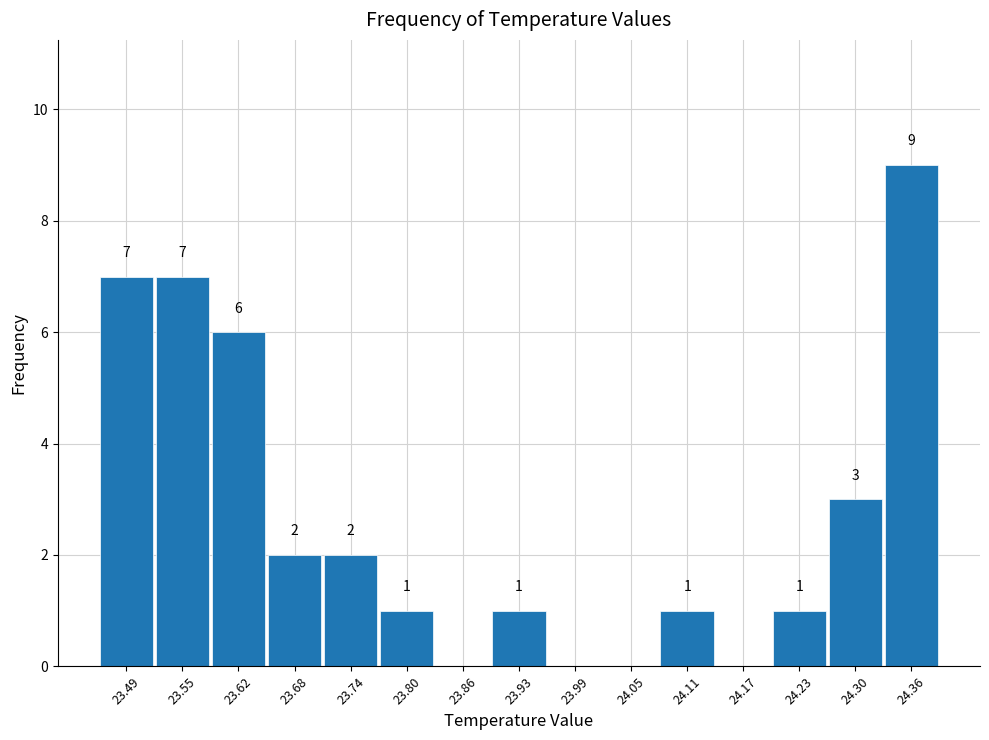

Which range on the x-axis has the tallest bar?

24.328 to 24.390